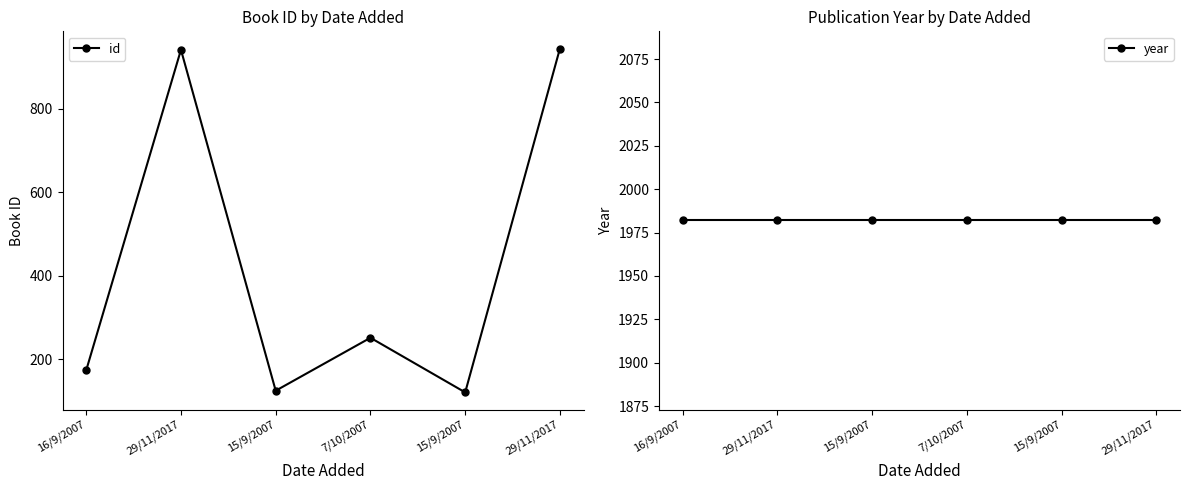

Count the number of data series in this chart.

2